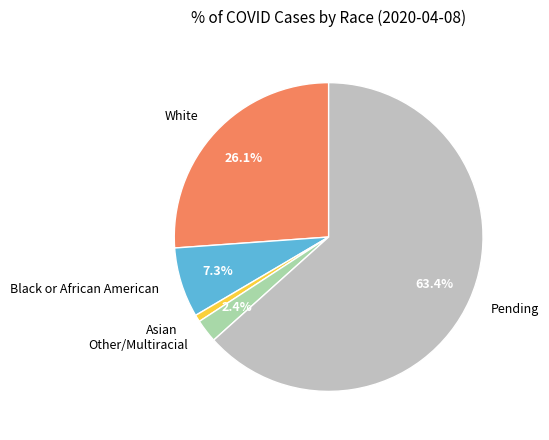

What percentage is the Other/Multiracial slice, to the nearest percent?

2%